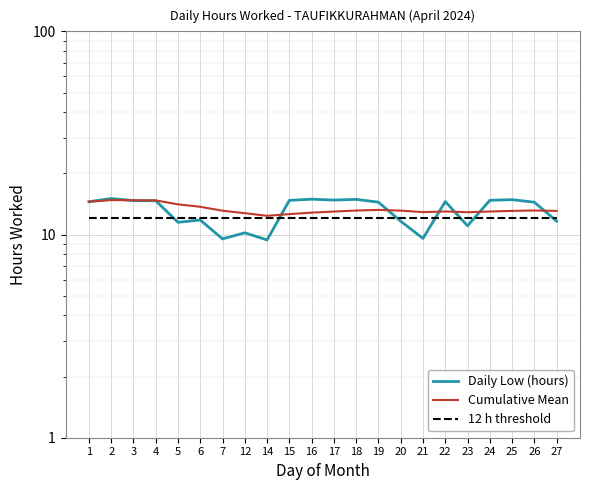

Read the Cumulative Mean value at 14.

12.4